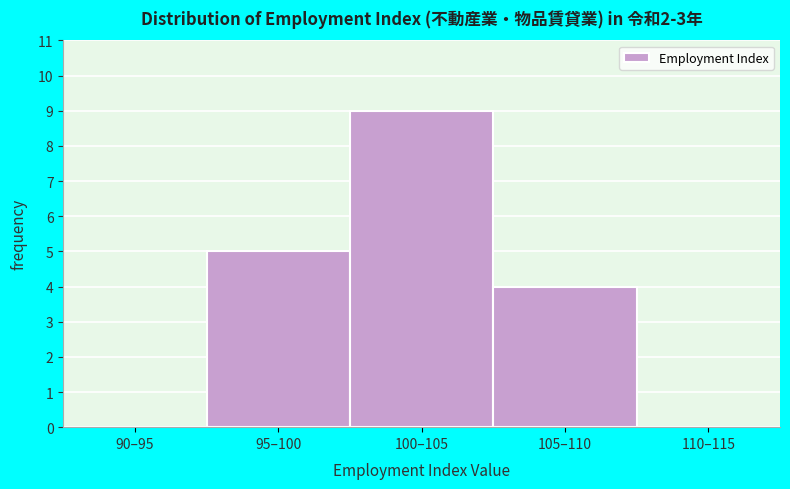

Reading right to left, transcribe all the data shown in this chart.

110–115=0	105–110=4	100–105=9	95–100=5	90–95=0